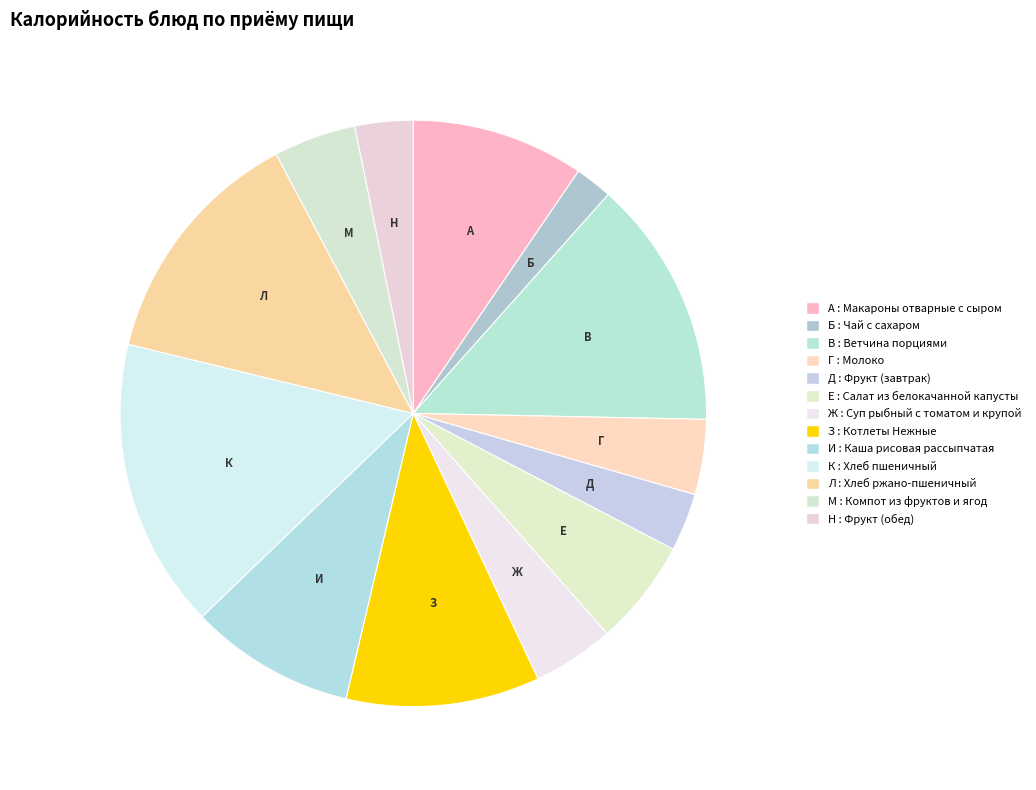

How many slices are in this pie chart?

13